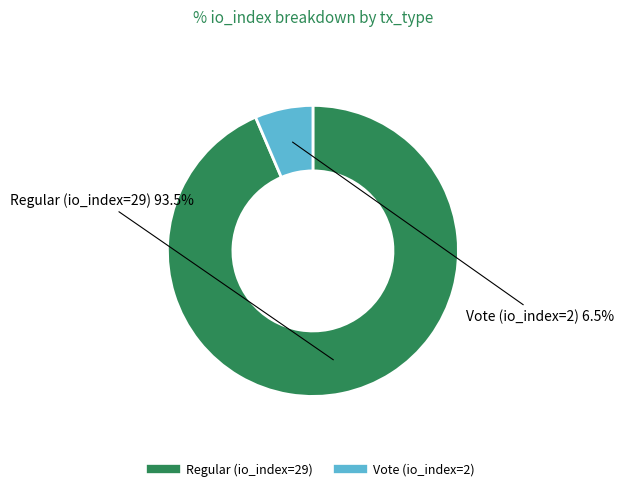

Which slice is the largest?

Regular (io_index=29)